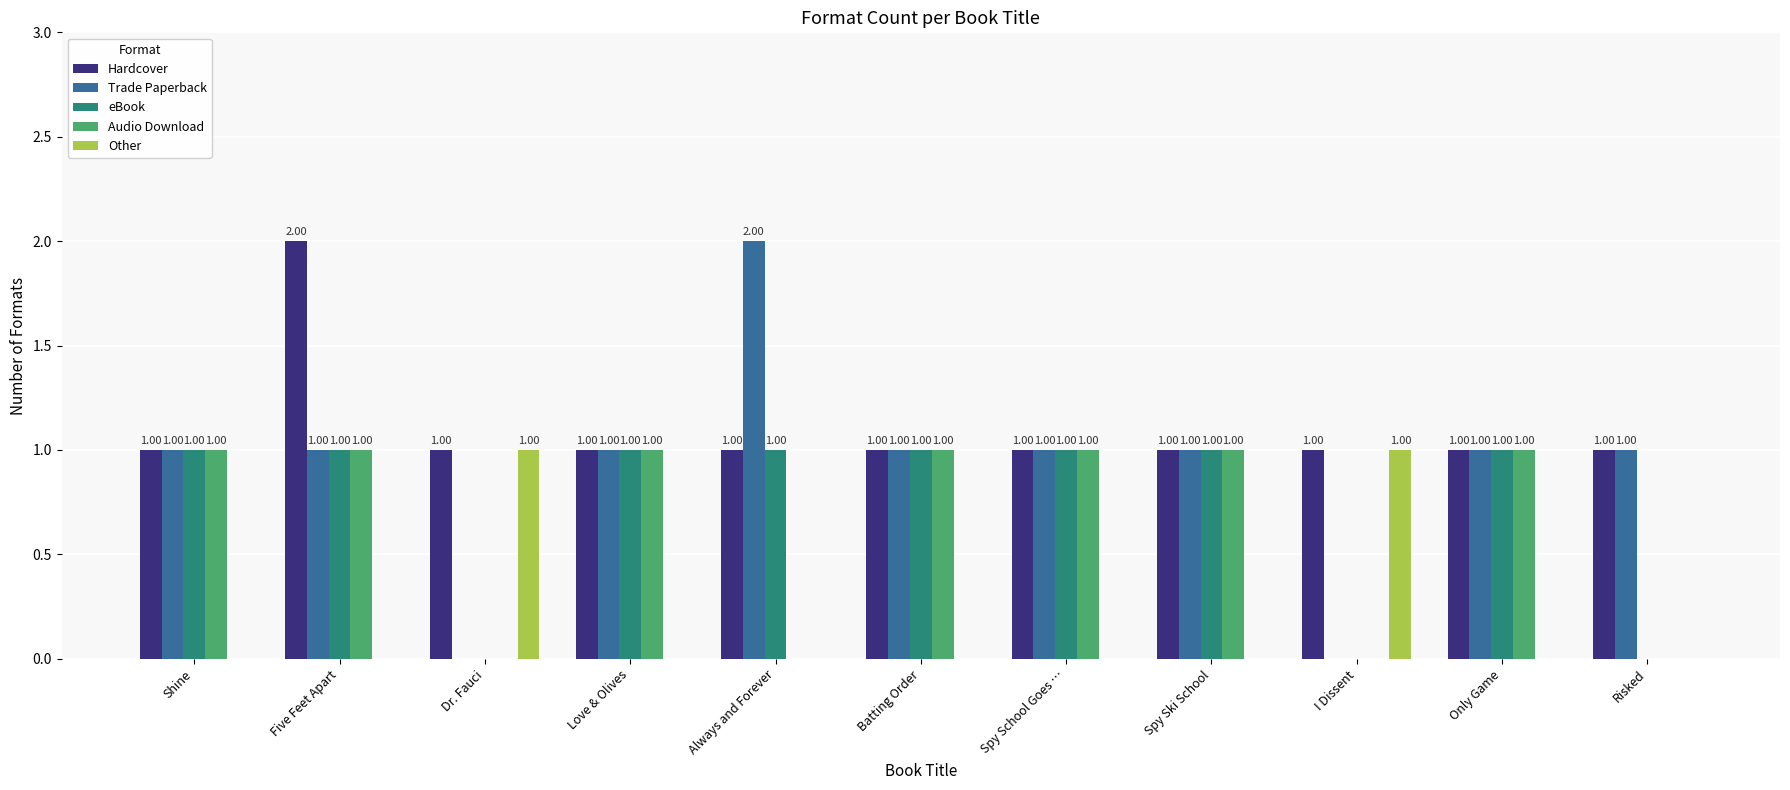

True or false: Other has a value of 0 at Risked.

True